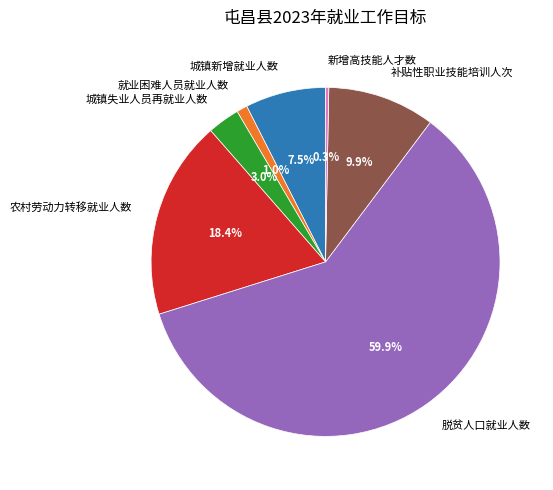

To the nearest percent, what is the combined percentage of 新增高技能人才数 and 农村劳动力转移就业人数?

19%